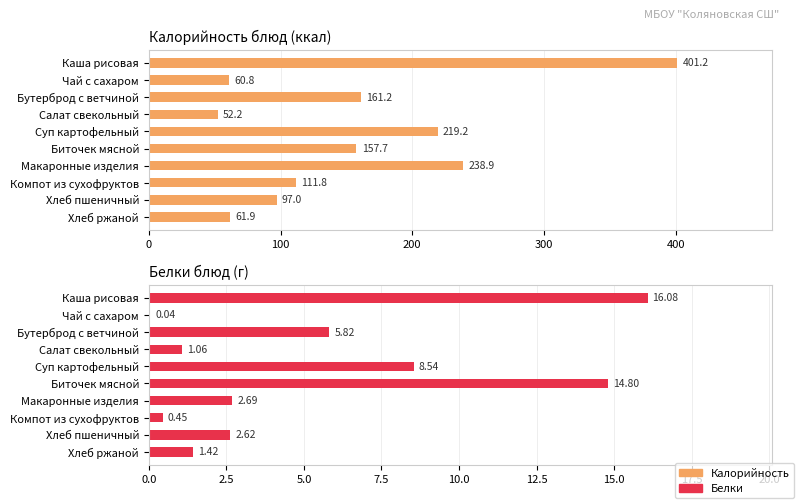

Reading left to right, transcribe all the data shown in this chart.

Калорийность: 401.2	60.8	161.2	52.2	219.2	157.7	238.9	111.8	97.0	61.9
Белки: 16.1	0.0	5.8	1.1	8.5	14.8	2.7	0.5	2.6	1.4